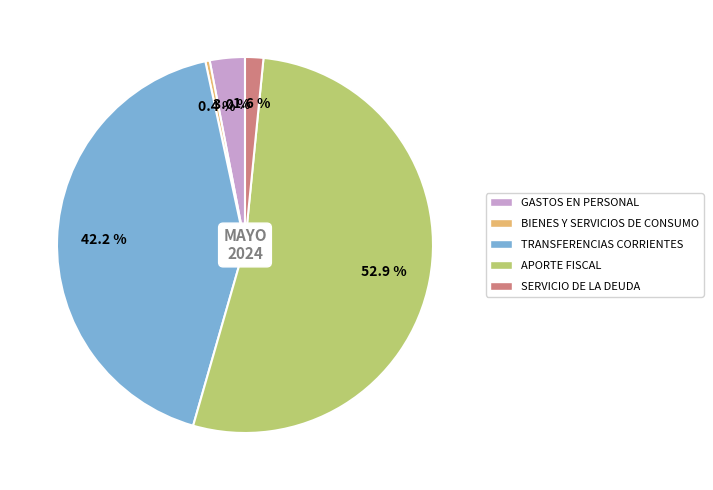

Is there any slice that represents more than half of the pie?

Yes